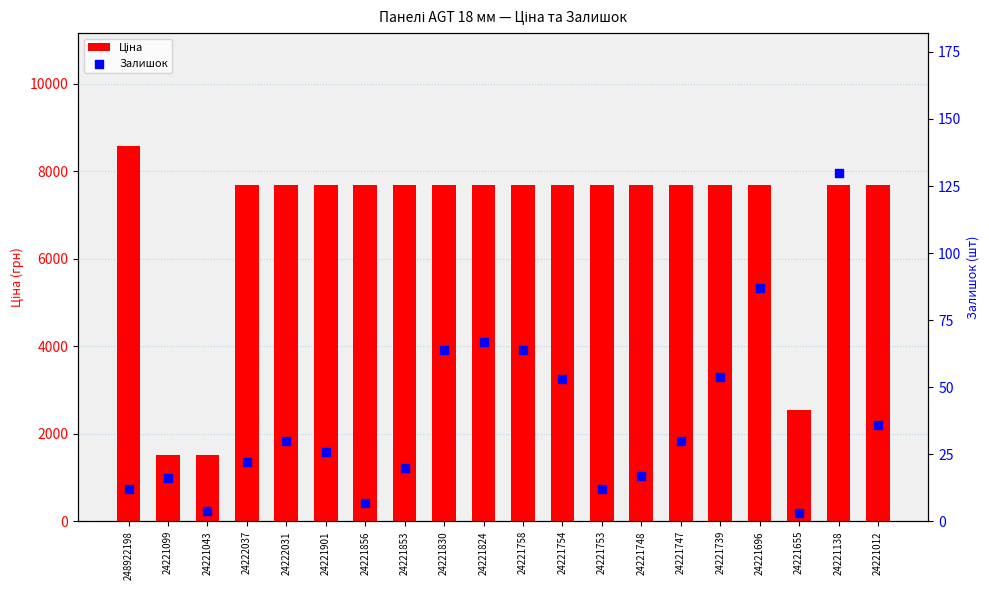

Which series has the widest spread of Y values?

Ціна